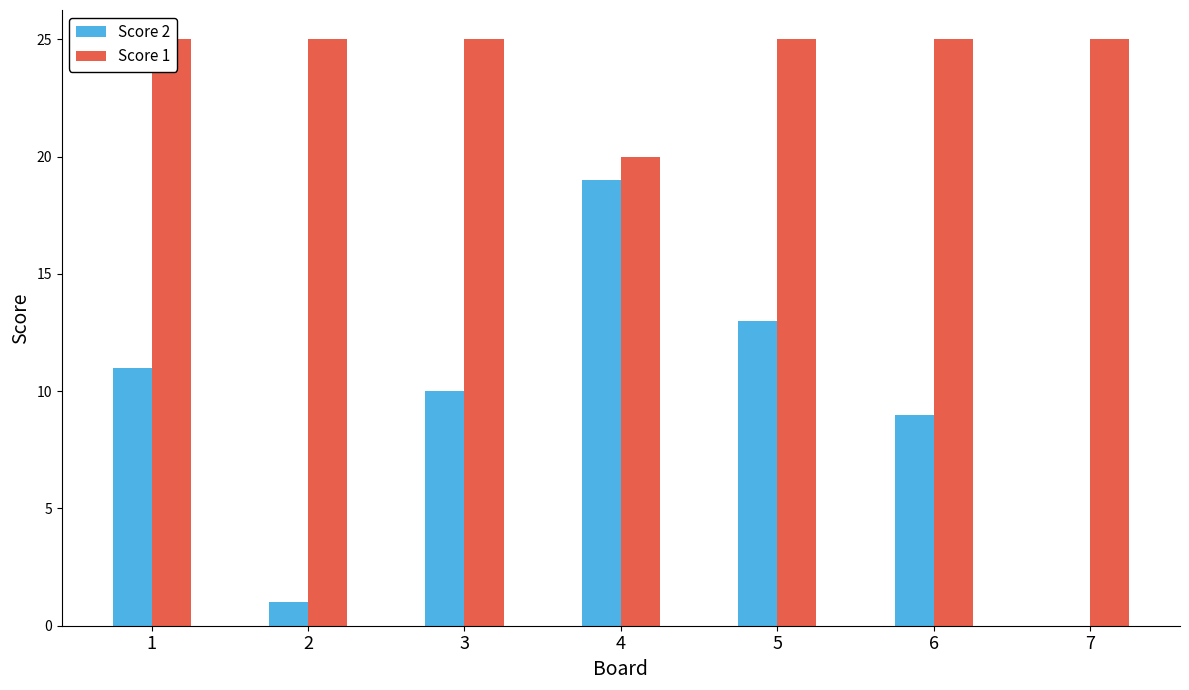

Reading left to right, extract all data points from this chart.

Score 2: 1=11	2=1	3=10	4=19	5=13	6=9	7=0
Score 1: 1=25	2=25	3=25	4=20	5=25	6=25	7=25